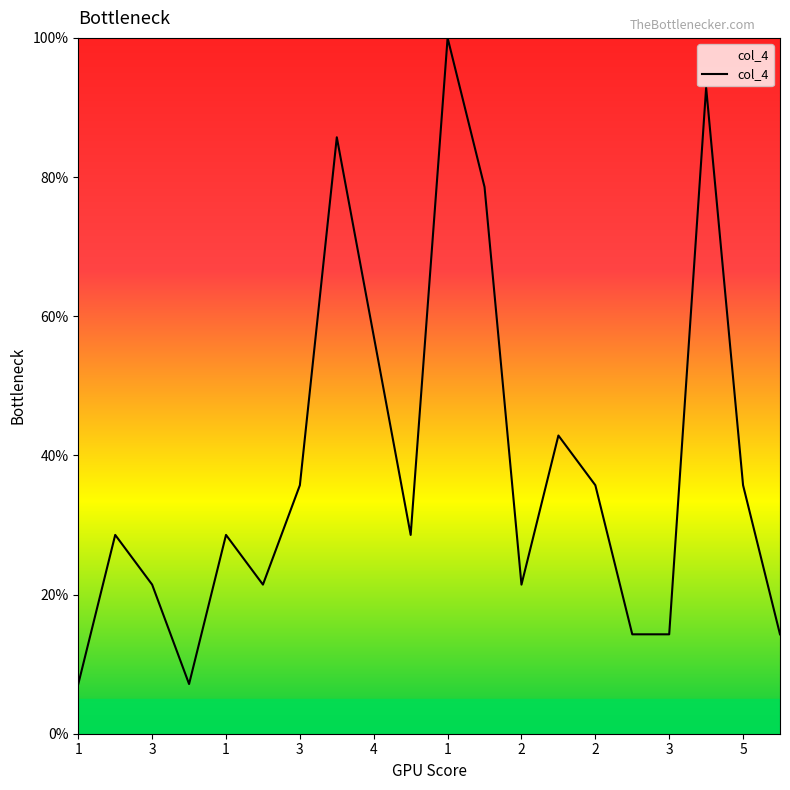

What is the smallest value displayed?

7.1